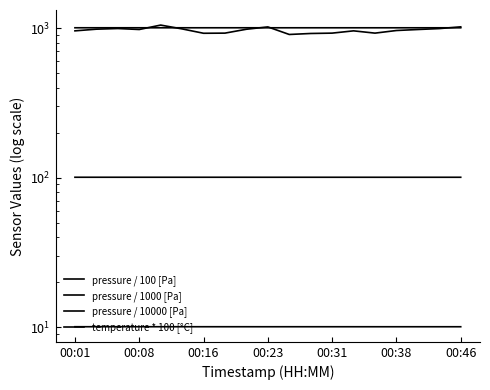

Which category has the highest value in the pressure / 100 [Pa] series?

00:08